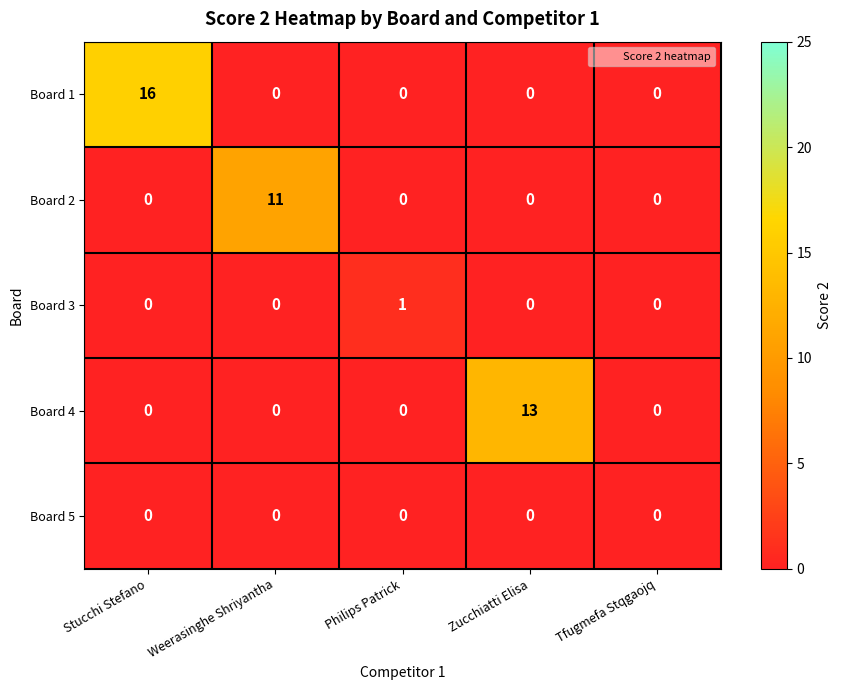

Reading left to right, transcribe all the data shown in this chart.

Board 1: Stucchi Stefano=16	Weerasinghe Shriyantha=0	Philips Patrick=0	Zucchiatti Elisa=0	Tfugmefa Stqgaojq=0
Board 2: Stucchi Stefano=0	Weerasinghe Shriyantha=11	Philips Patrick=0	Zucchiatti Elisa=0	Tfugmefa Stqgaojq=0
Board 3: Stucchi Stefano=0	Weerasinghe Shriyantha=0	Philips Patrick=1	Zucchiatti Elisa=0	Tfugmefa Stqgaojq=0
Board 4: Stucchi Stefano=0	Weerasinghe Shriyantha=0	Philips Patrick=0	Zucchiatti Elisa=13	Tfugmefa Stqgaojq=0
Board 5: Stucchi Stefano=0	Weerasinghe Shriyantha=0	Philips Patrick=0	Zucchiatti Elisa=0	Tfugmefa Stqgaojq=0